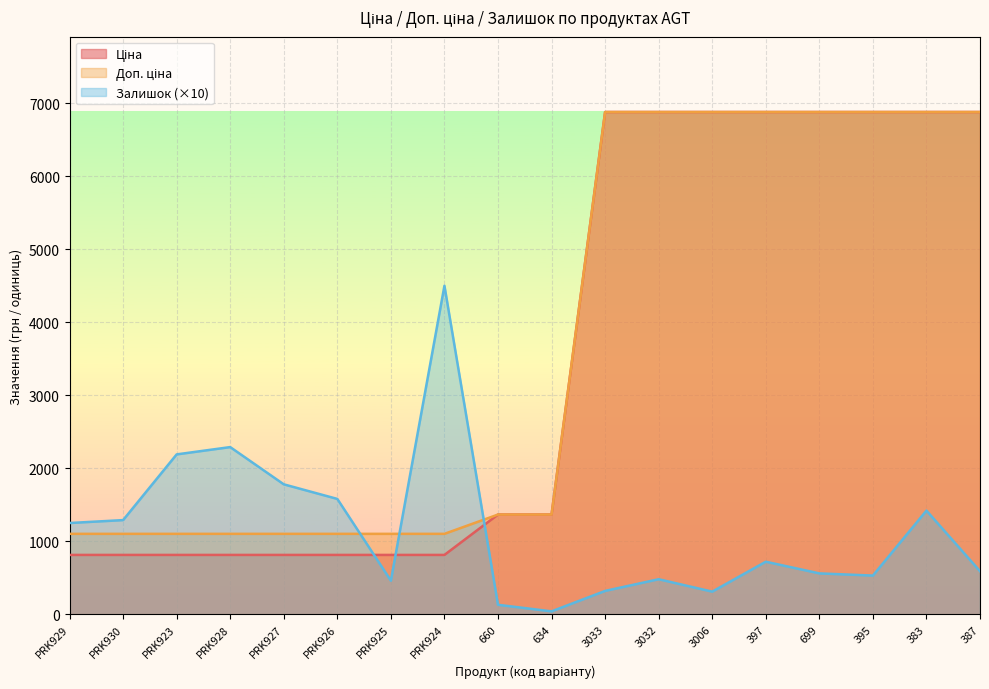

What is the label of the 8th point from the right?

3033